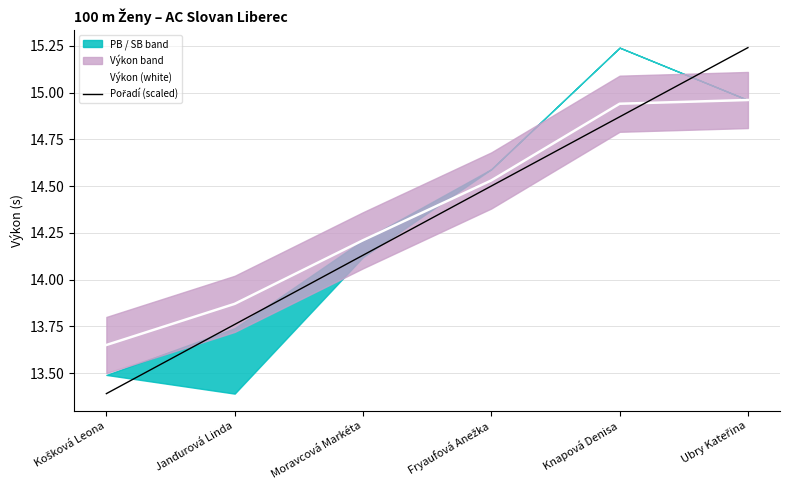

What position from the left is Knapová Denisa?

5